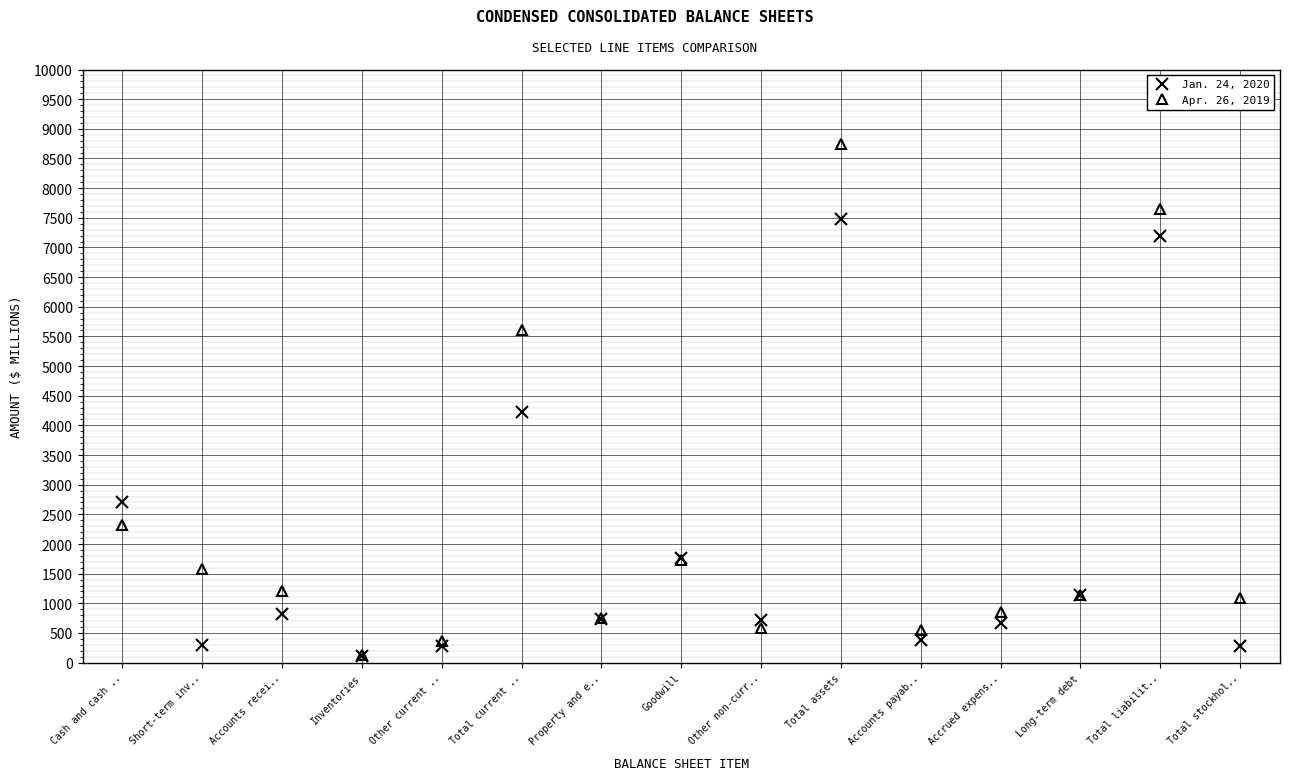

What is the approximate value of Jan. 24, 2020 at Inventories?

113